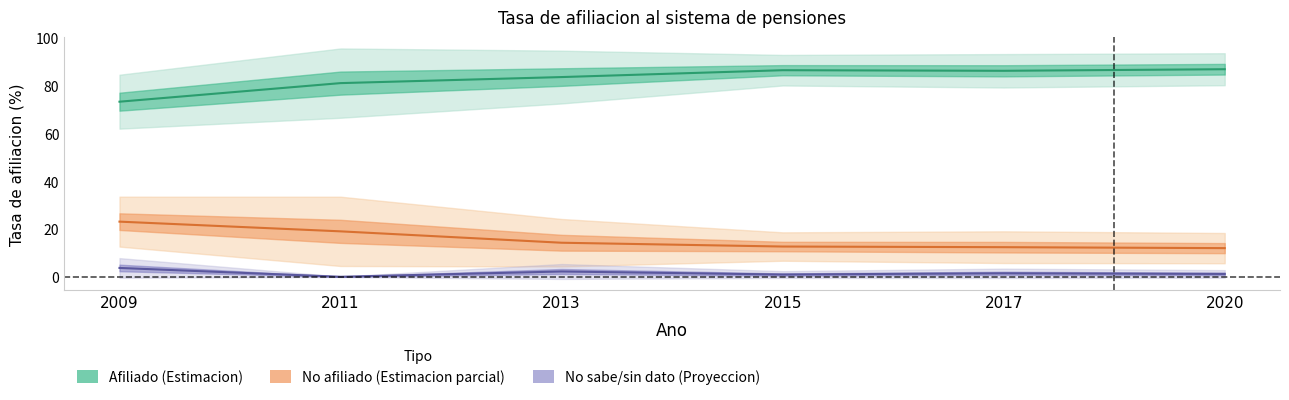

Reading left to right, transcribe all the data shown in this chart.

Afiliado_estimacion: 73.2	81.0	83.5	86.4	86.1	86.8
No_afiliado_estimacion: 23.1	19.0	14.2	12.7	12.4	12.0
No_sabe_estimacion: 3.7	0.0	2.2	0.9	1.5	1.2